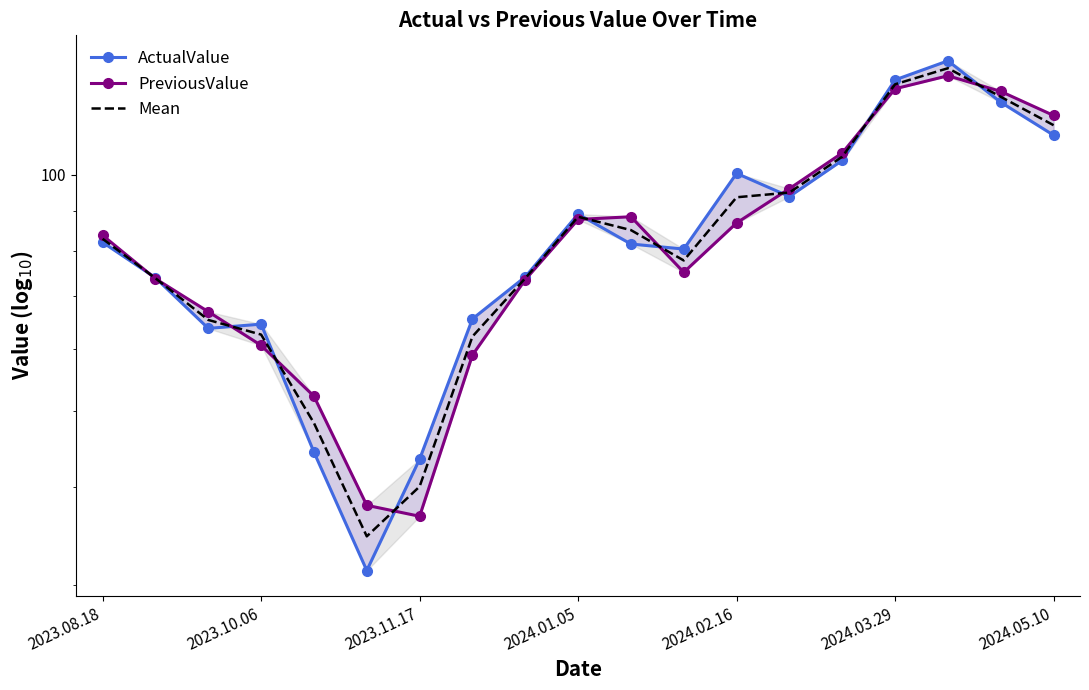

Which has a higher value, 8 or 16?

16